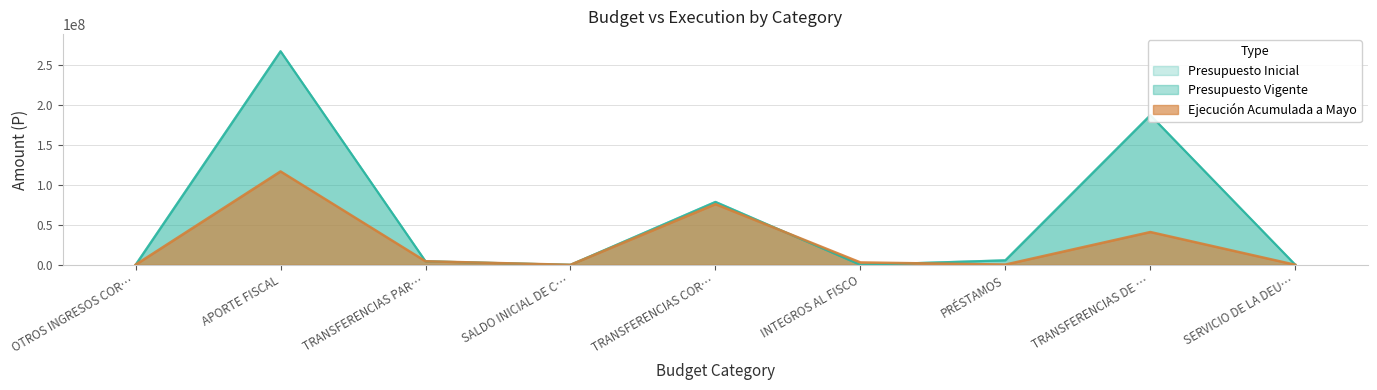

What is the difference between the maximum and minimum values in the Presupuesto Inicial series?

267045348